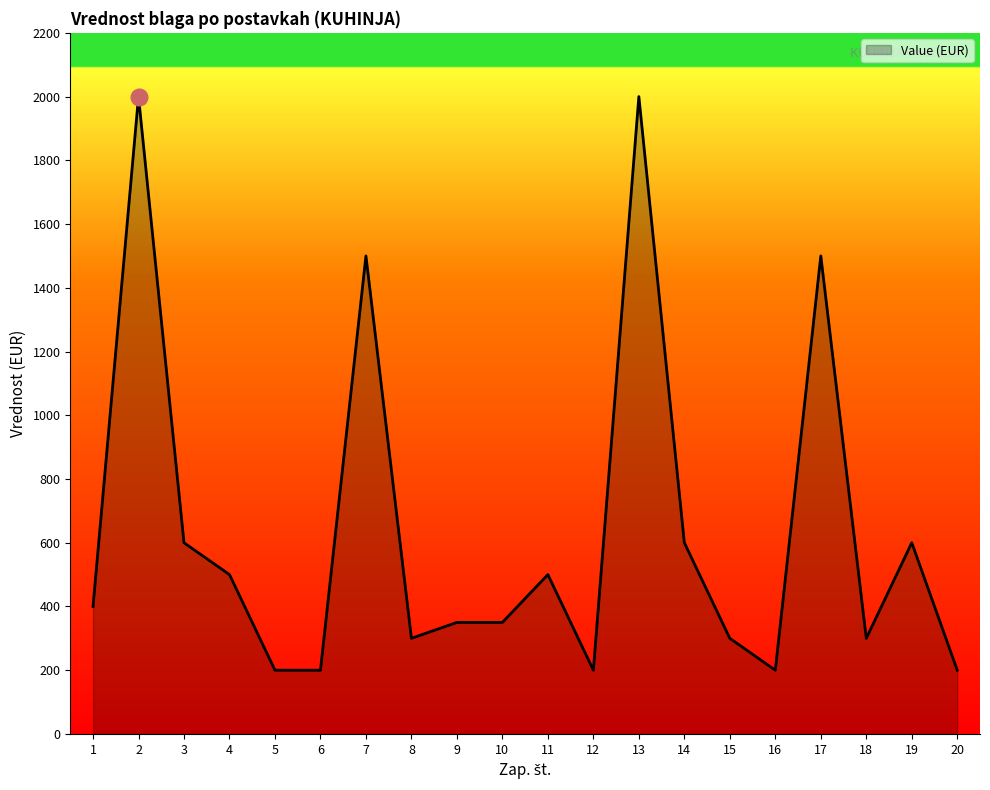

What is the ratio of the value at 5 to the value at 12?

1.0